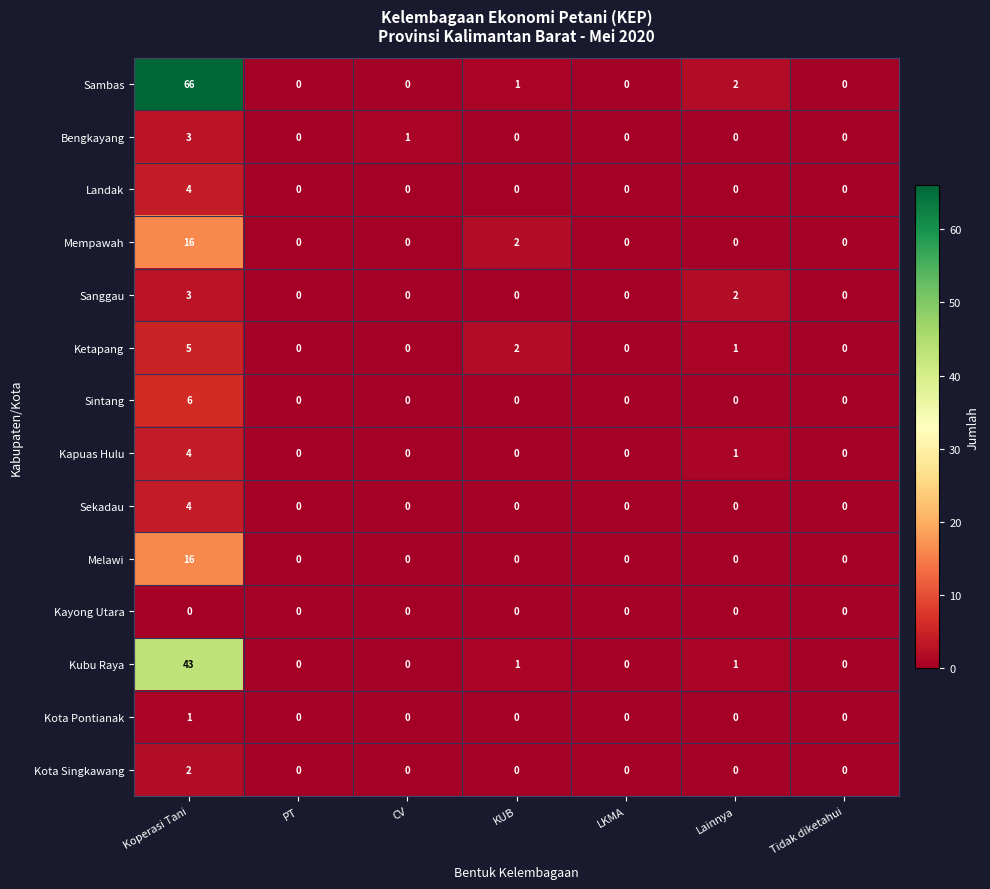

What is the sum of all Mempawah values?

18